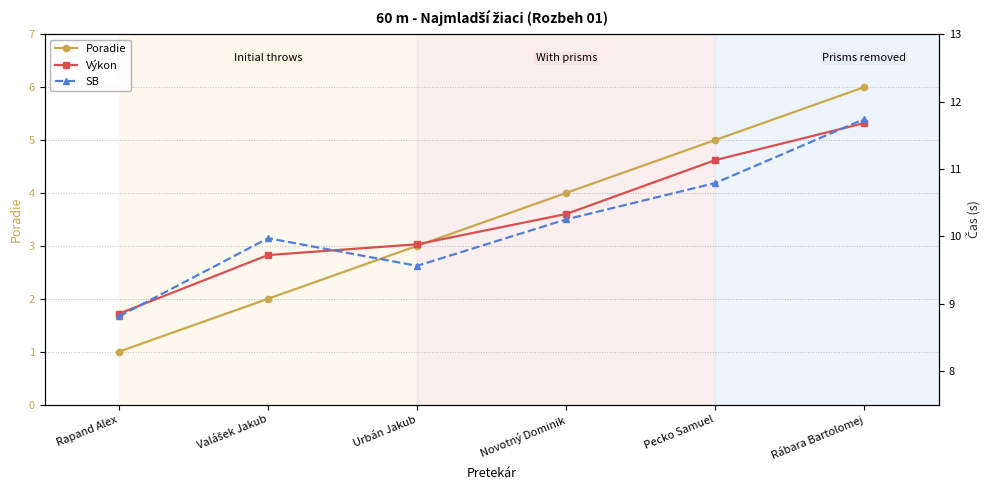

Is it true that SB equals 4.0 at Urbán Jakub?

False